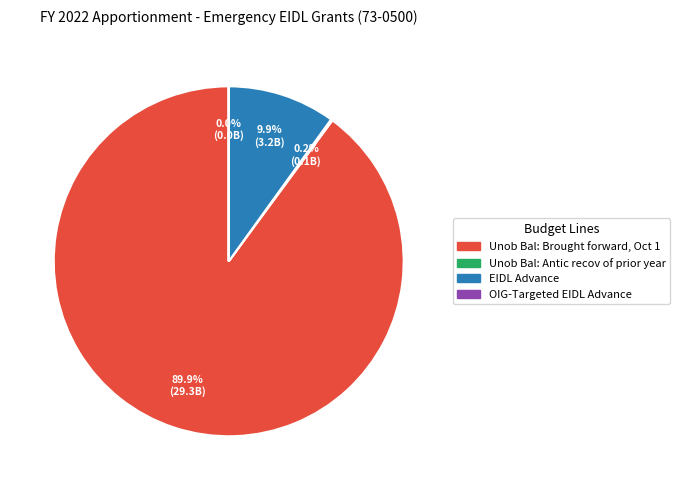

Which category has the biggest portion of the pie?

Unob Bal: Brought forward, Oct 1